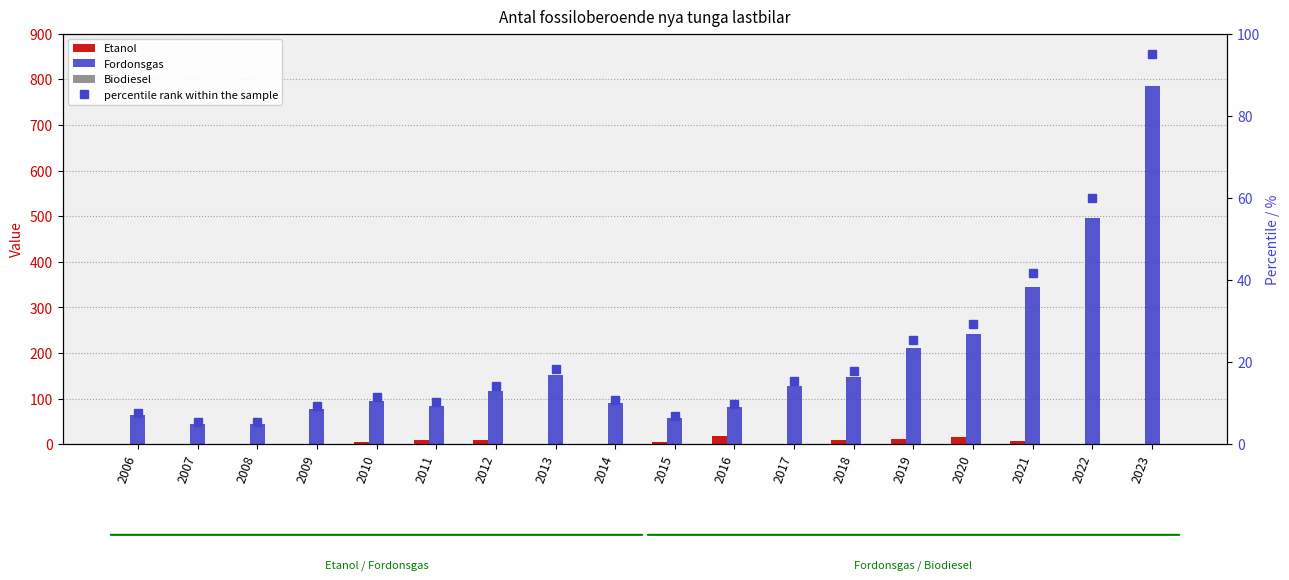

Between 2014 and 2023, which series saw the biggest shift?

Fordonsgas